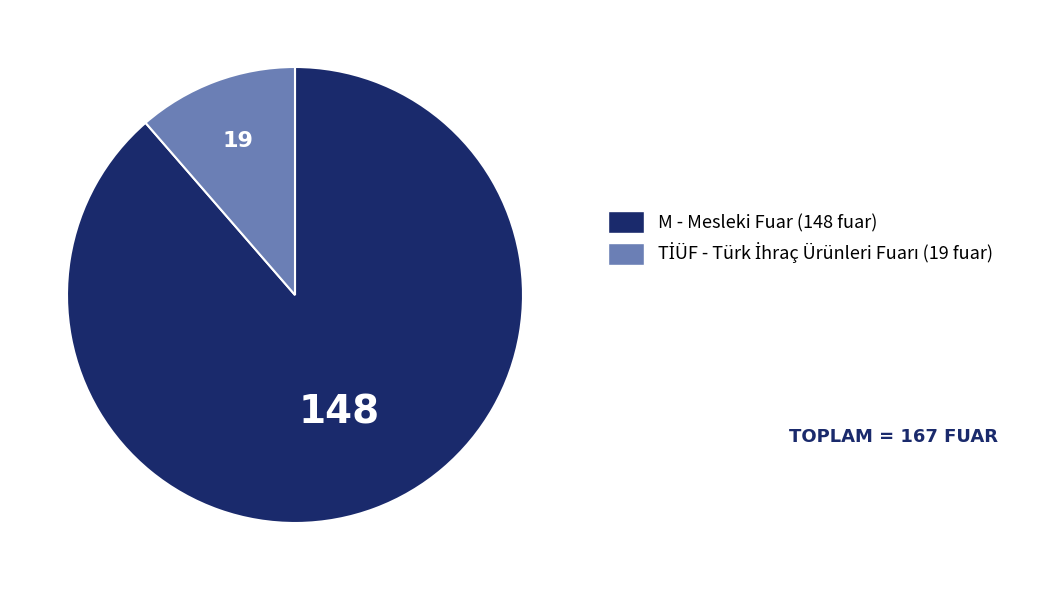

Count the number of slices in the pie.

2